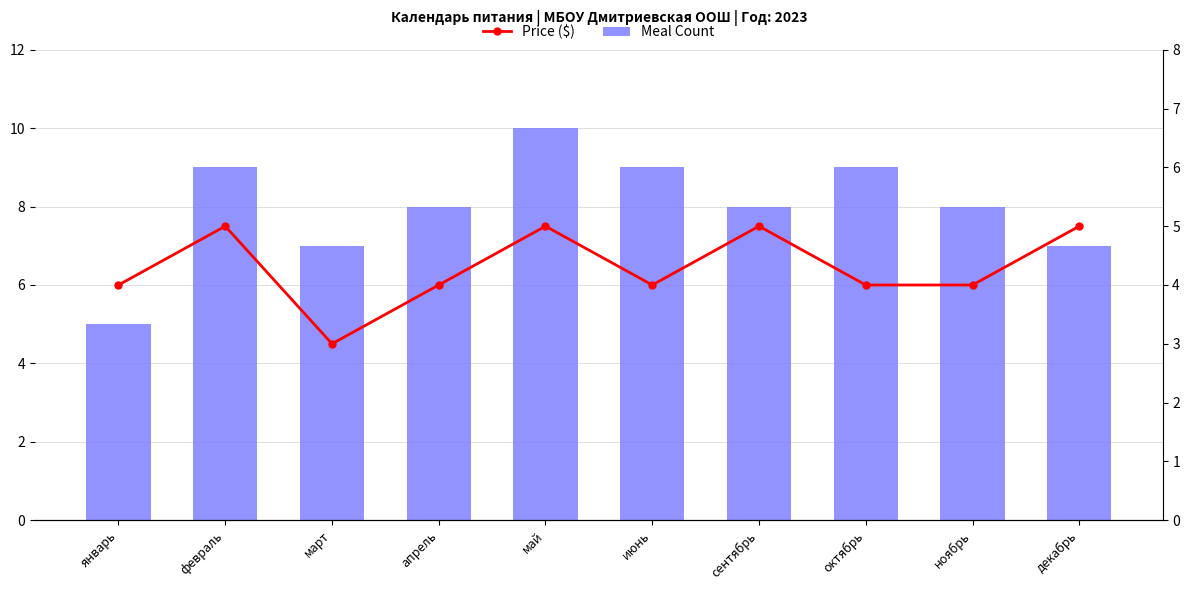

Which label corresponds to the smallest value in the chart?

март